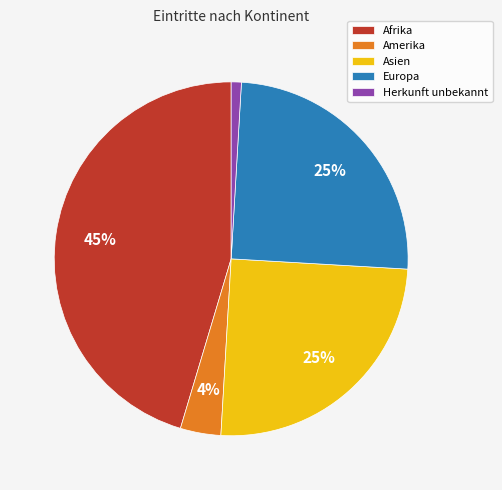

Combined, do Afrika and Herkunft unbekannt account for over 50%?

No